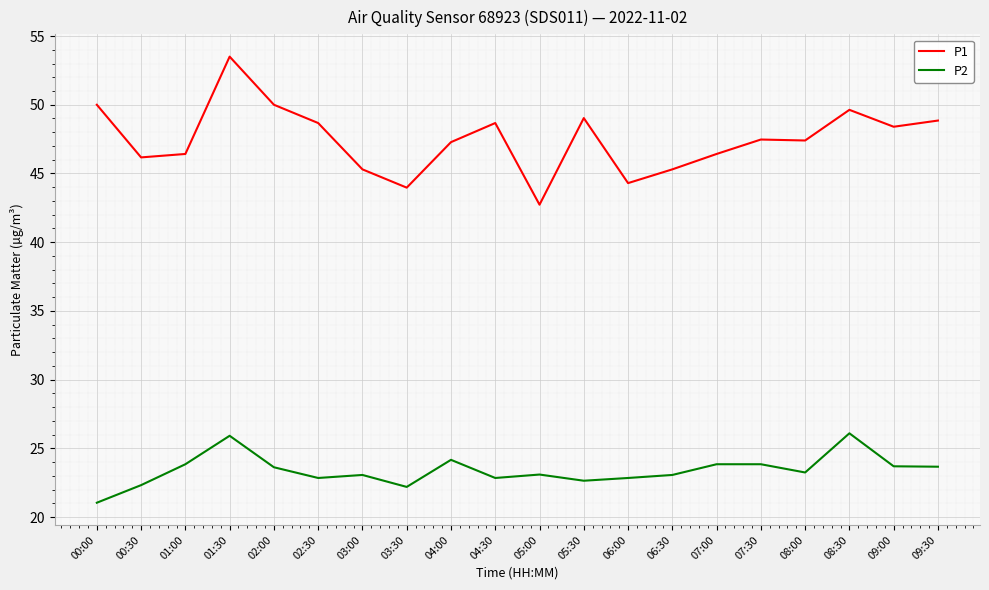

True or false: P2 and P1 intersect in this chart.

False